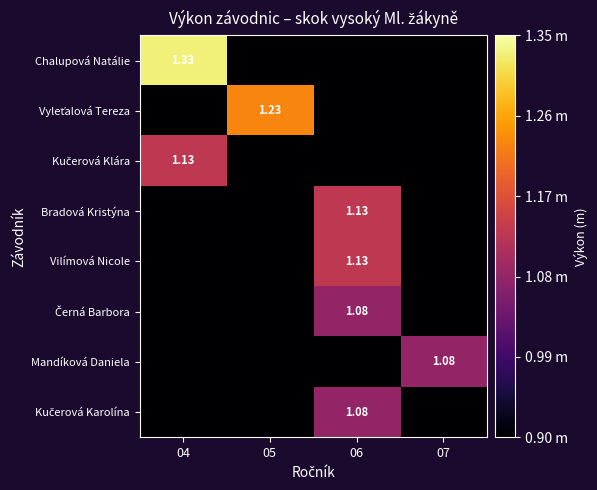

Which series has the largest total across all categories?

Chalupová Natálie